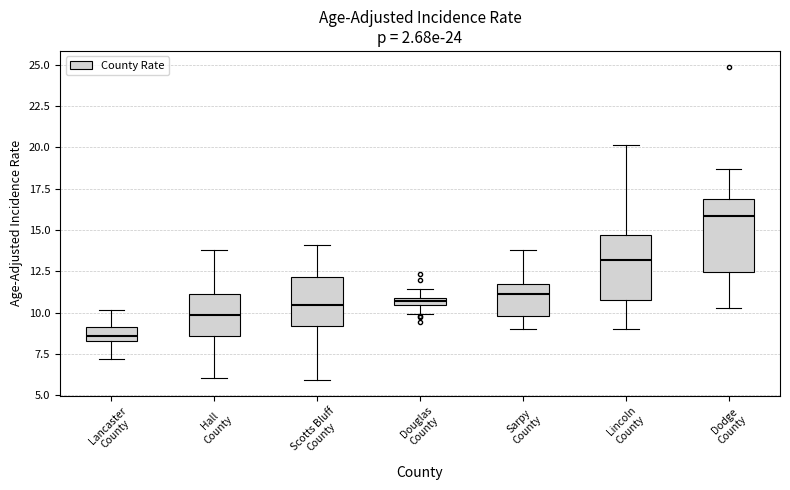

Which box's median line is the highest?

Dodge County